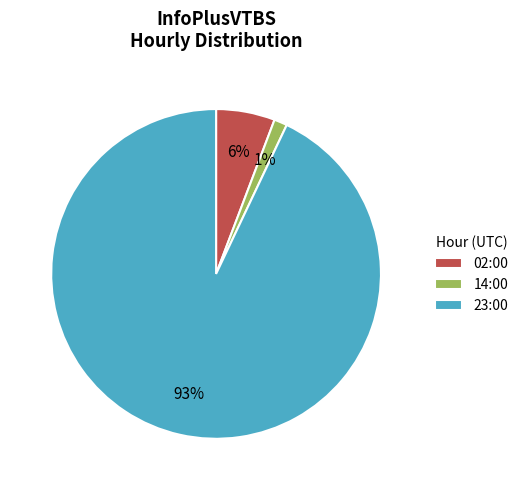

To the nearest percent, what is the average slice percentage?

33%